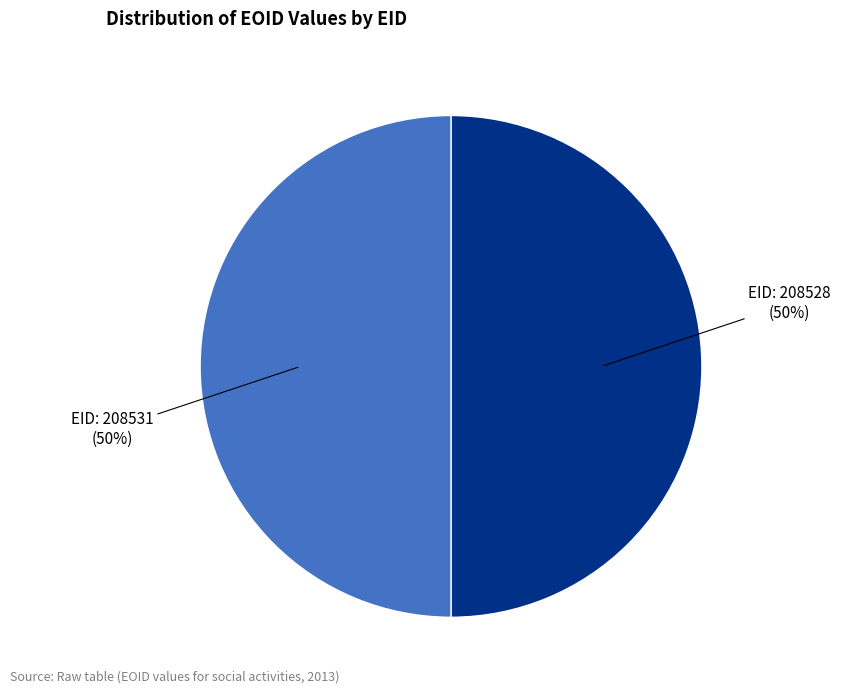

What is the ratio of the value at EID: 208531 (50%) to the value at EID: 208528 (50%)?

1.0